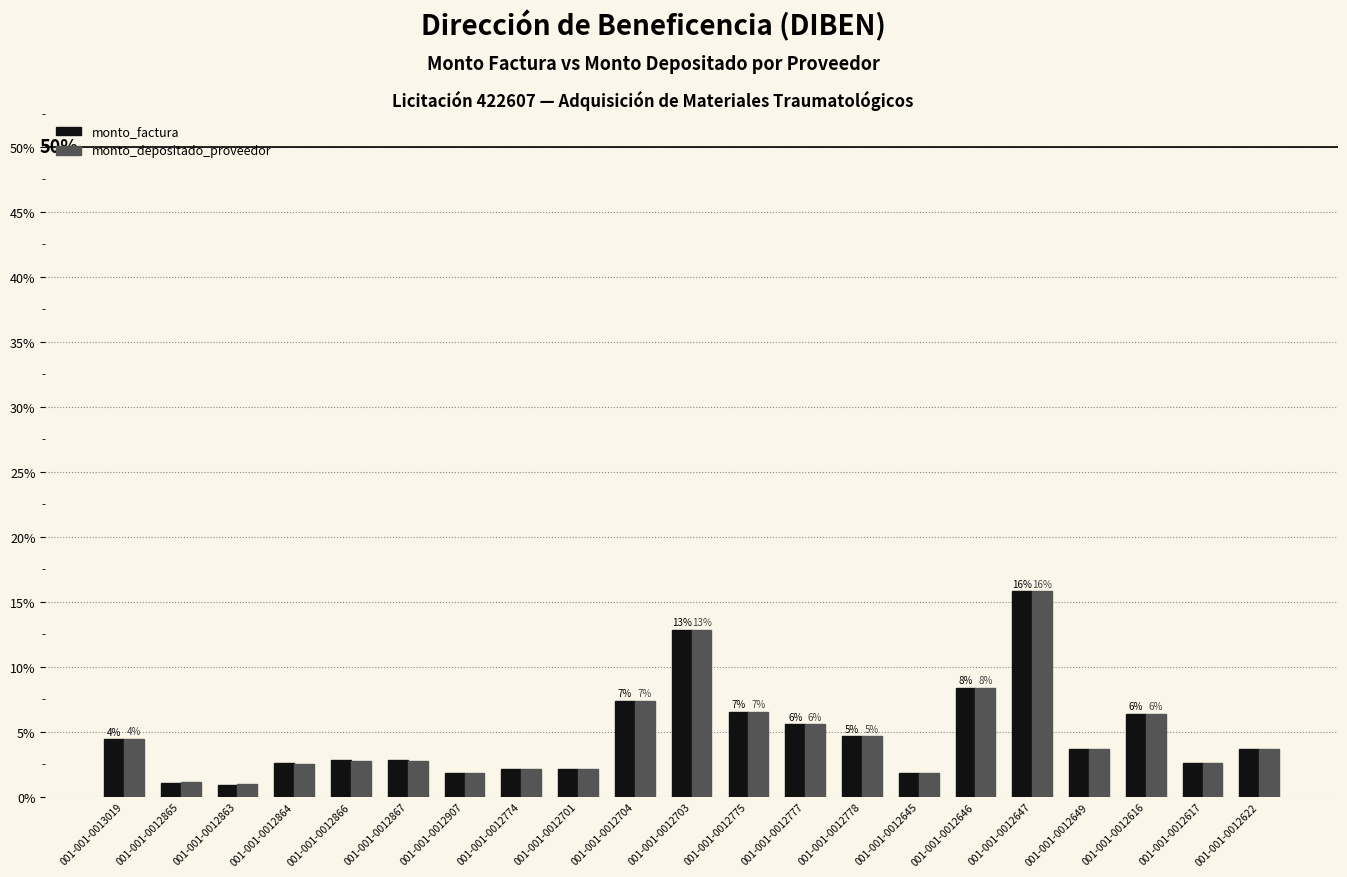

What are all the series names shown in the legend?

monto_factura, monto_depositado_proveedor